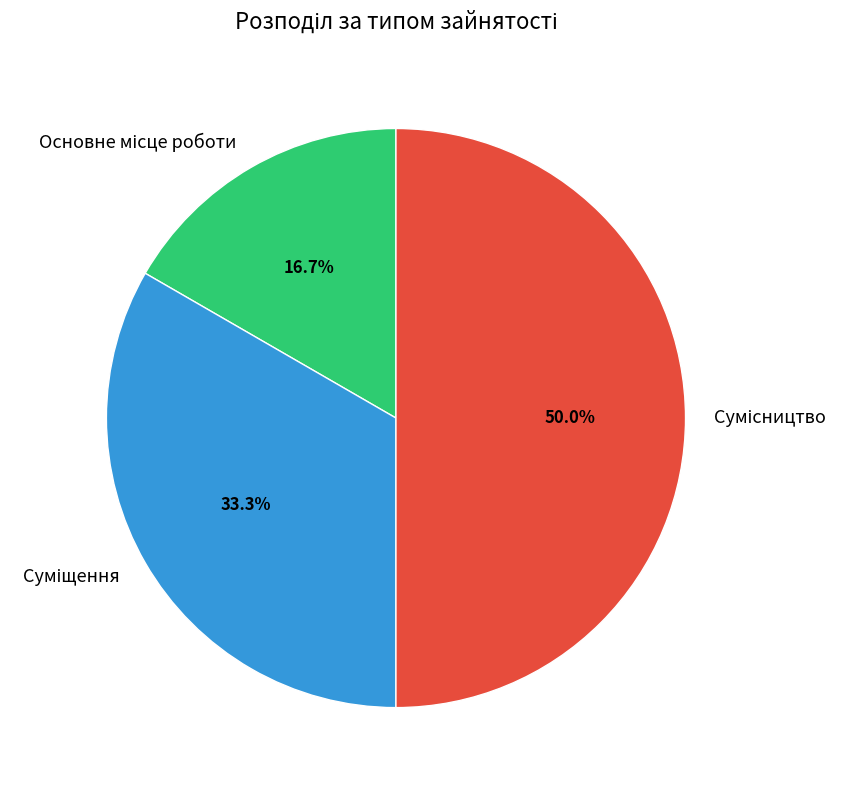

How many segments does this pie chart have?

3